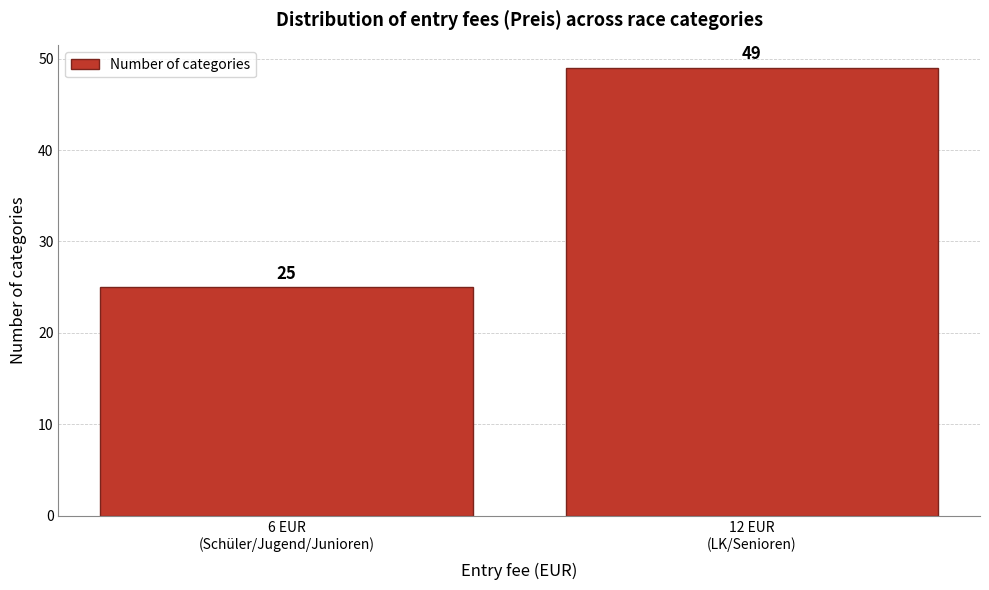

Reading right to left, list all the values displayed in this chart.

49	25